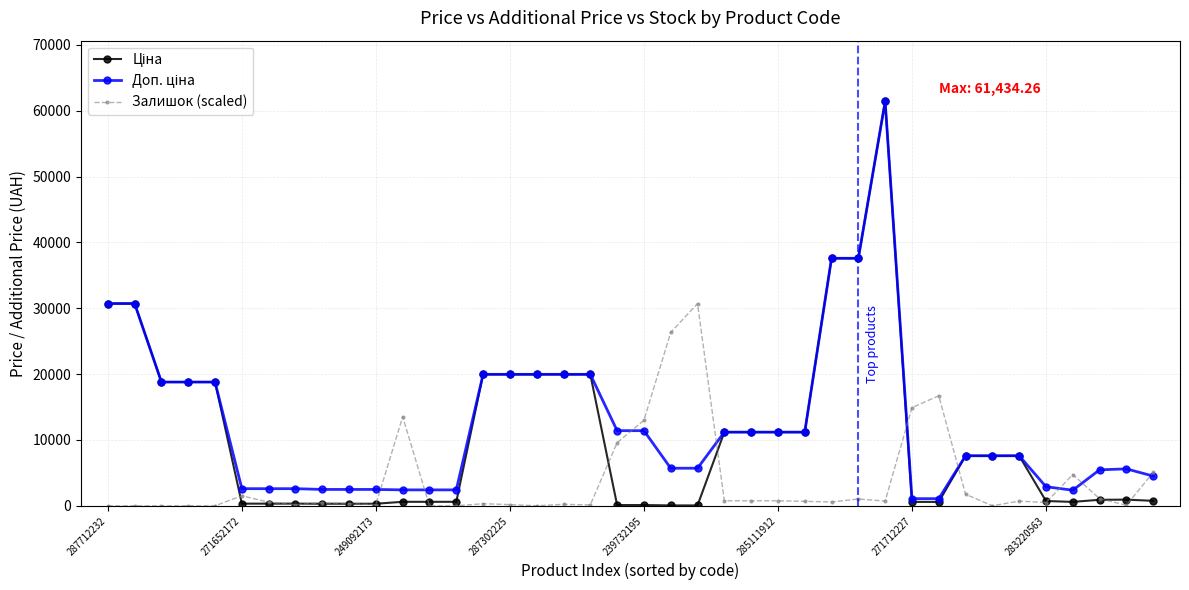

True or false: Залишок (scaled) has more than 1 interior local peaks.

True